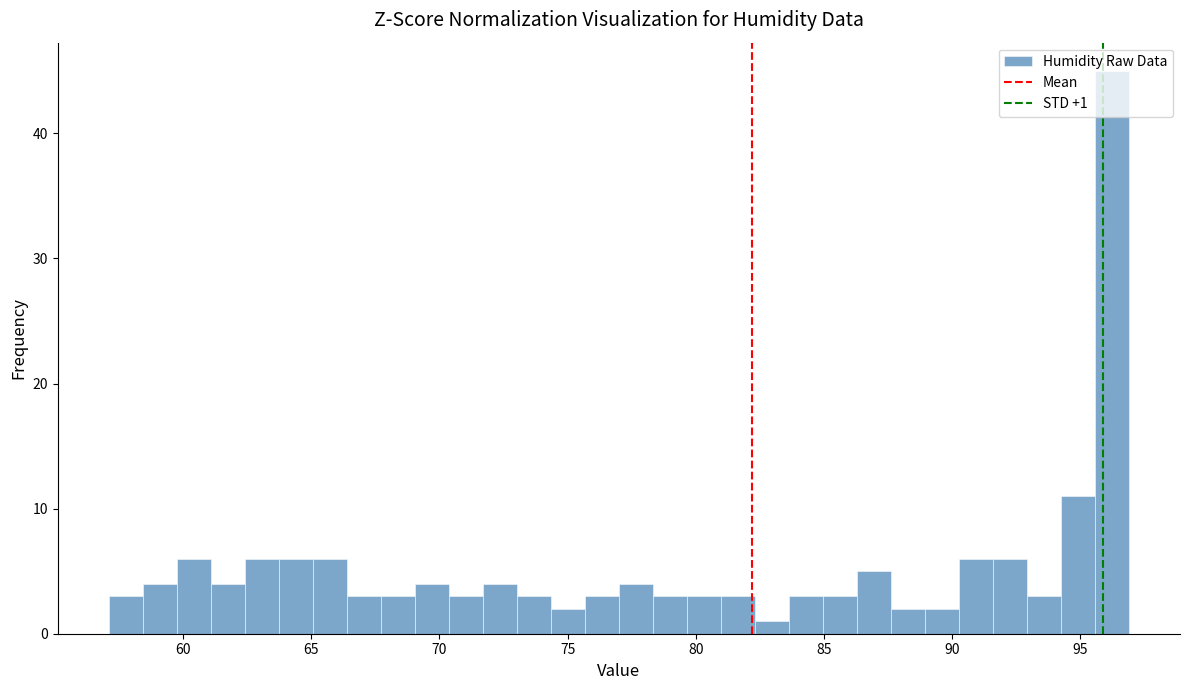

Around what value on the x-axis is the tallest bar? Give the approximate position of its centre, as read against the axis.

96.0